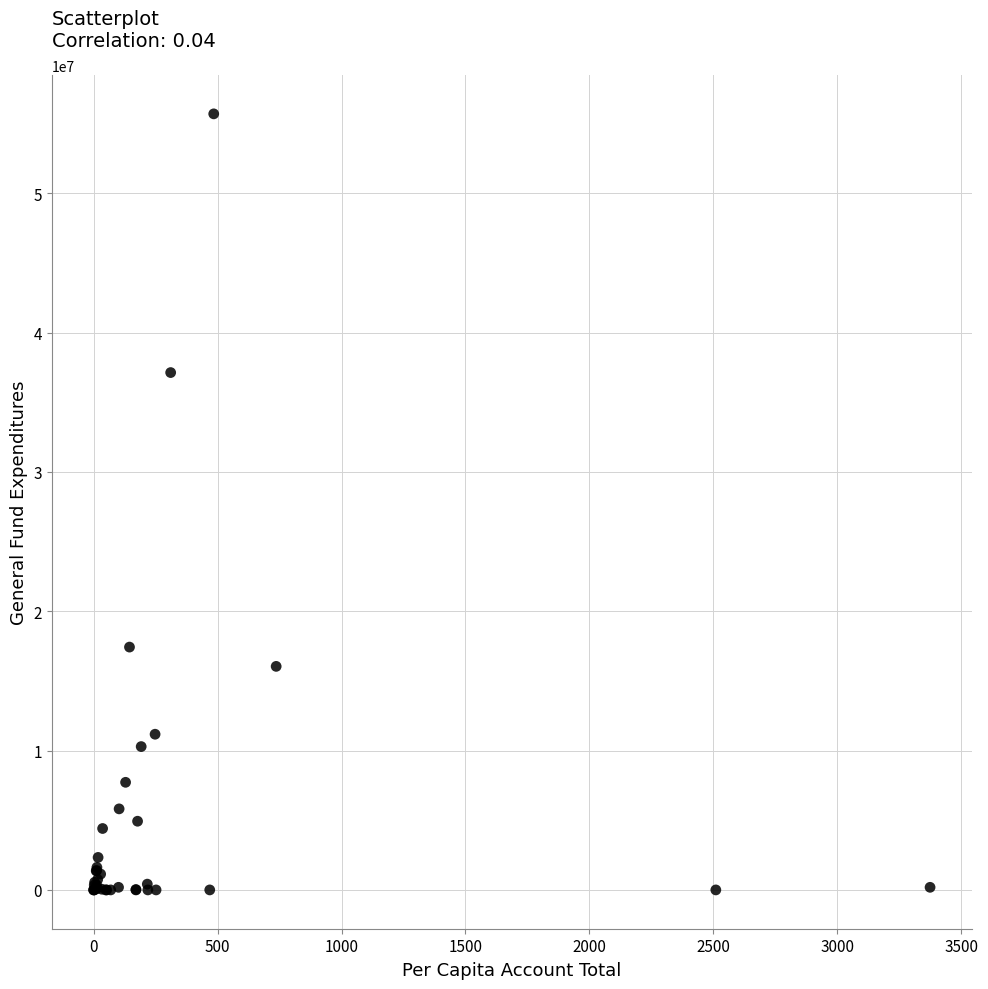

What Y value in the scatter plot is closest to 27849887?

37131450